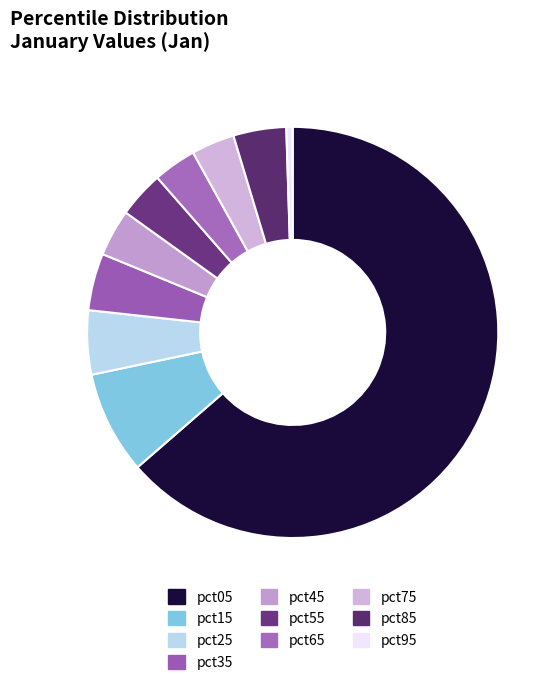

Is pct05 the majority of the pie?

Yes